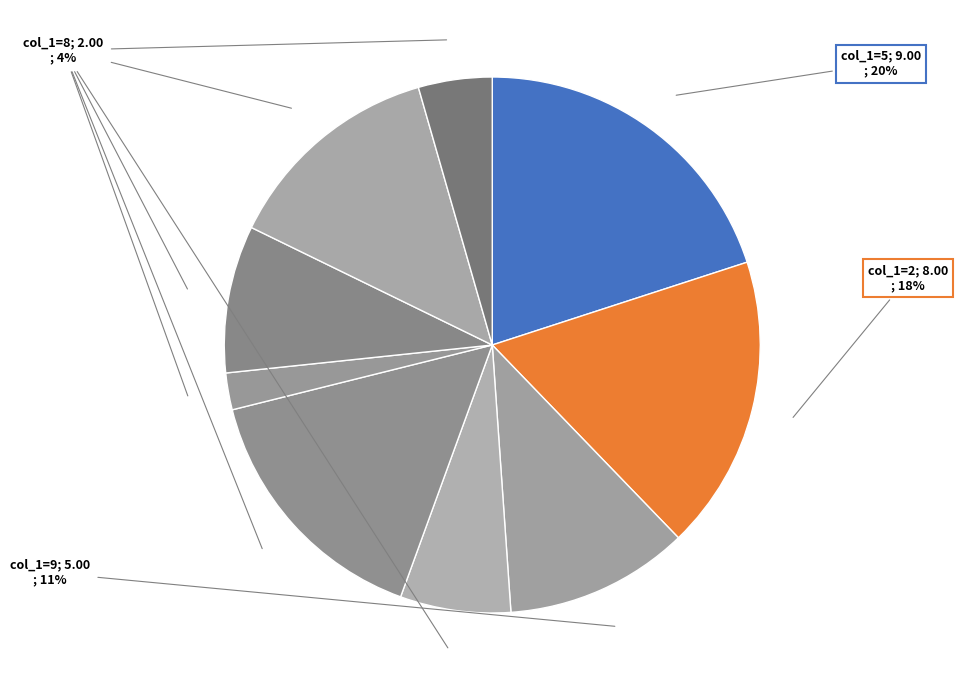

Which category has the smallest portion of the pie?

4